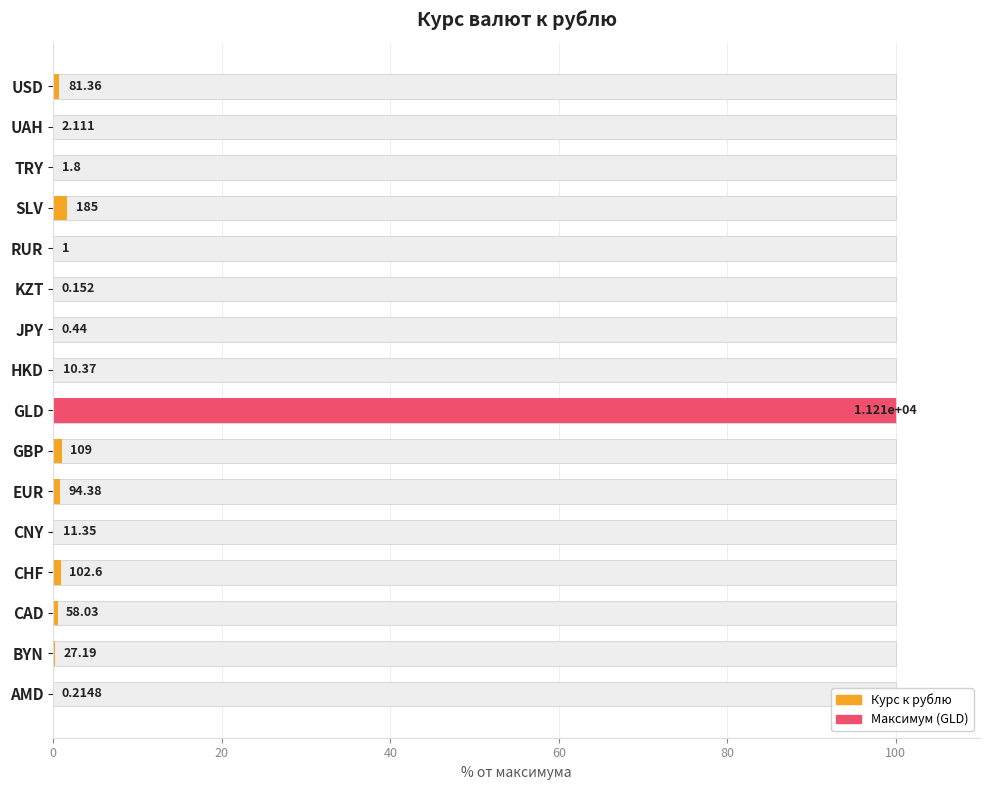

The value at HKD is 0.1. True or false?

True